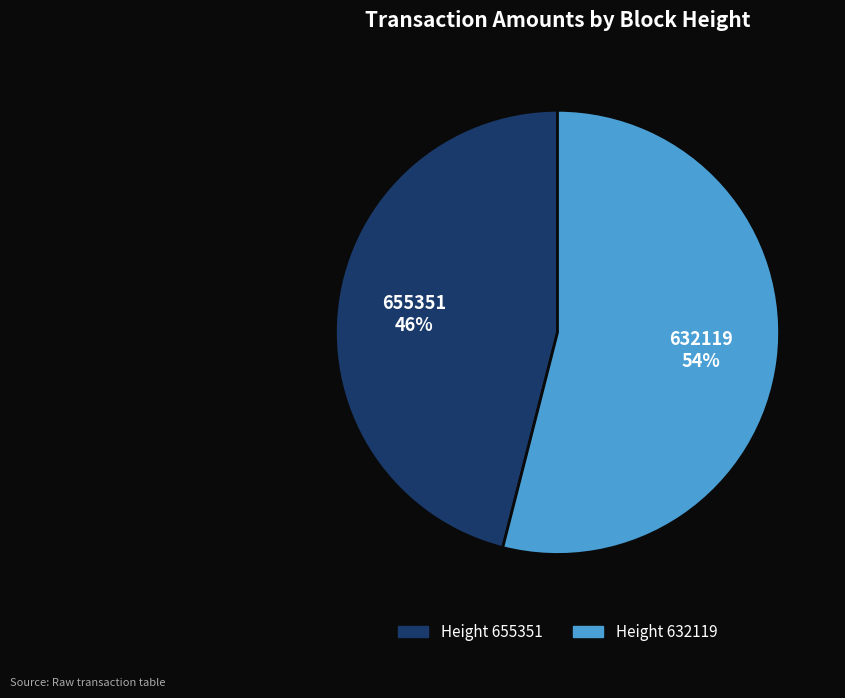

Which category has the smallest portion of the pie?

Height 655351